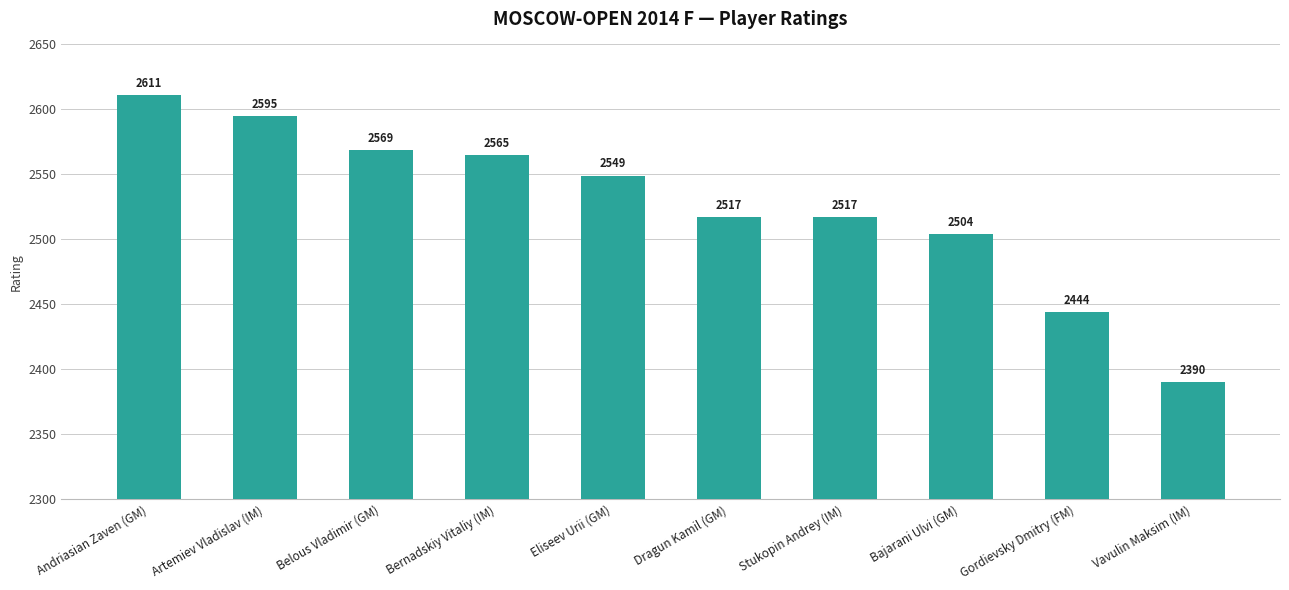

What value does the data have at Vavulin Maksim (IM), to the nearest 5?

2390